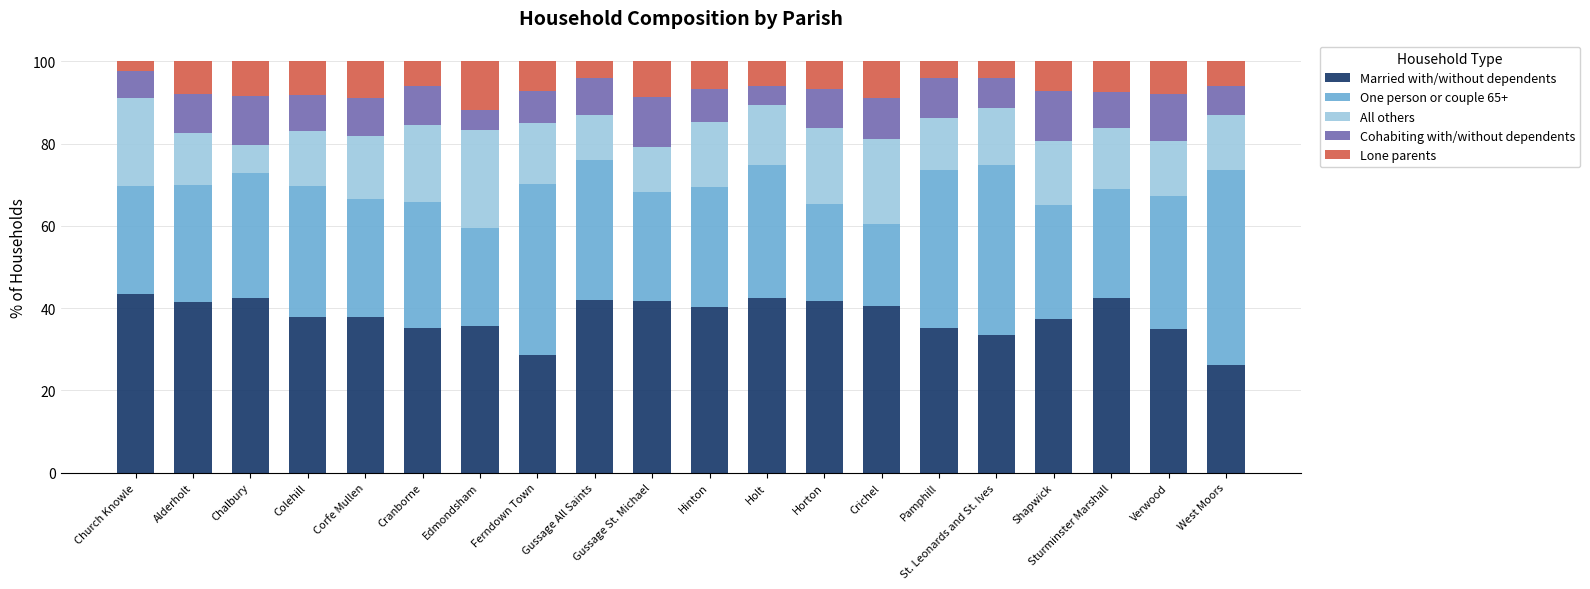

True or false: Married with/without dependents has a value of 42.4 at Holt.

True